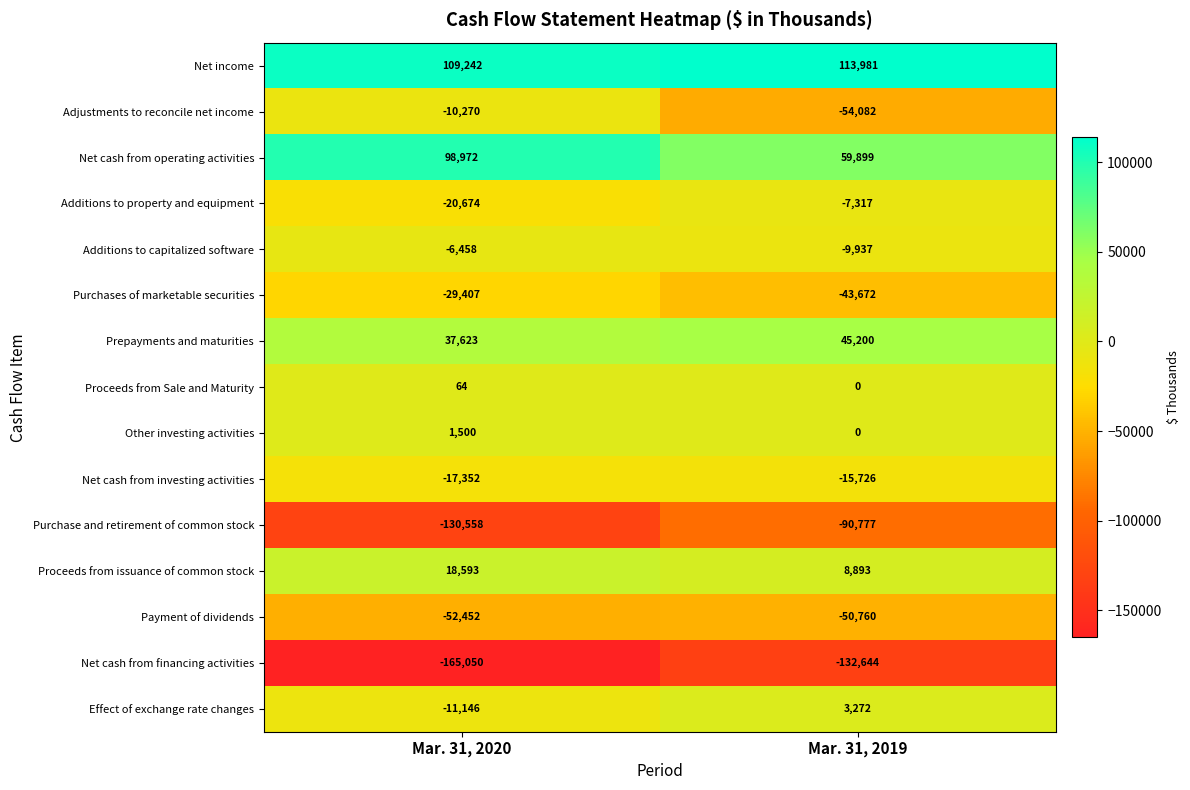

What is the difference between the maximum and minimum values in the Net income series?

4739